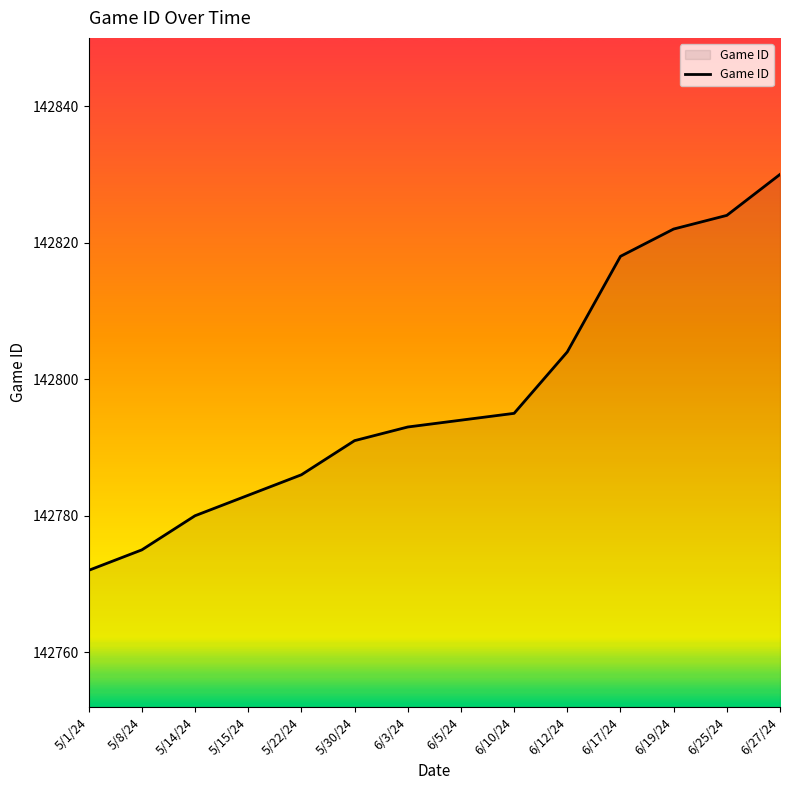

What position from the right is 6/10/24?

6